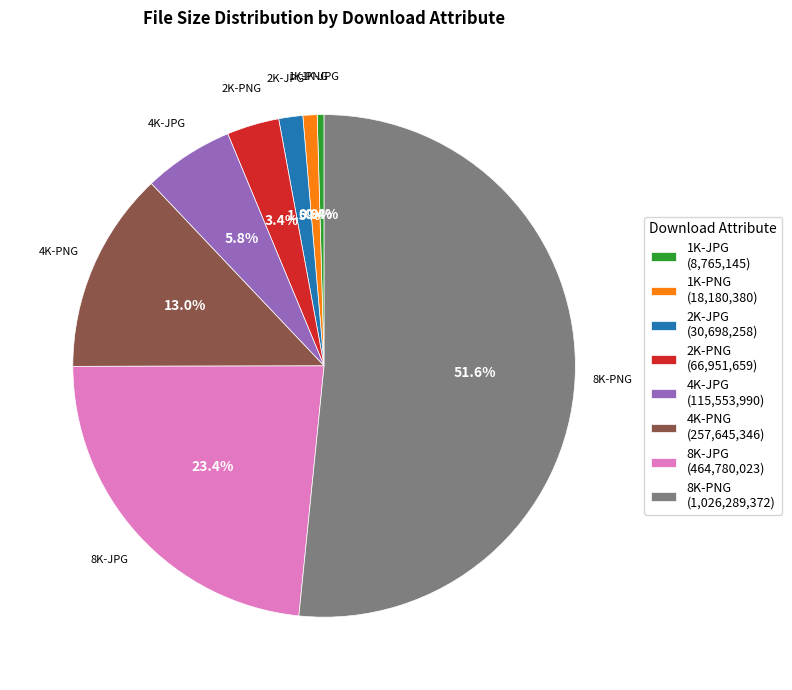

Does 4K-PNG represent more than half of the total?

No